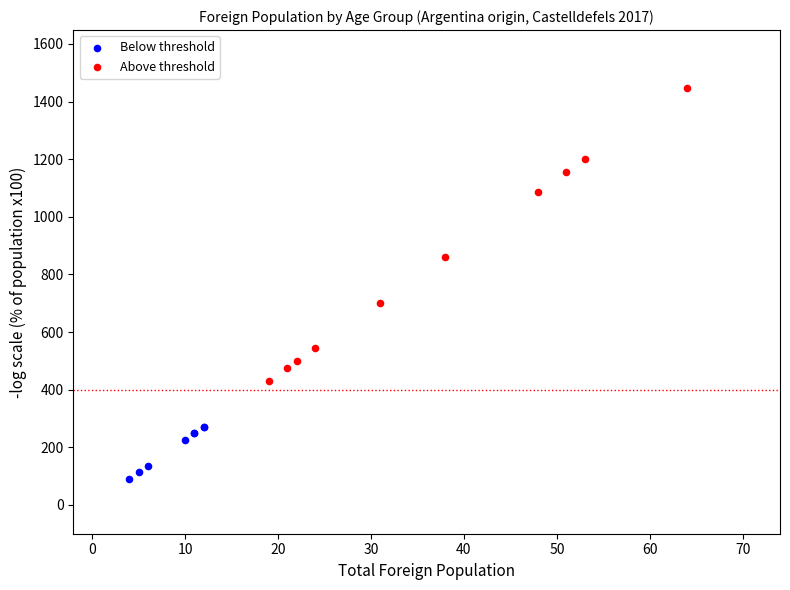

Which series contains the lowest Y value?

Below threshold